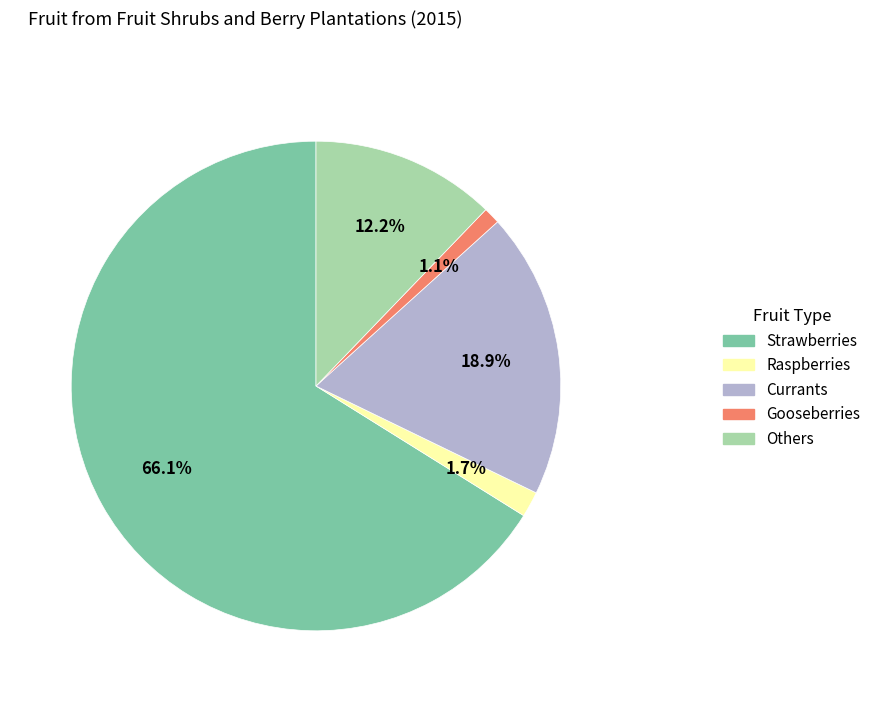

The Raspberries slice represents 2% of the pie. True or false?

True